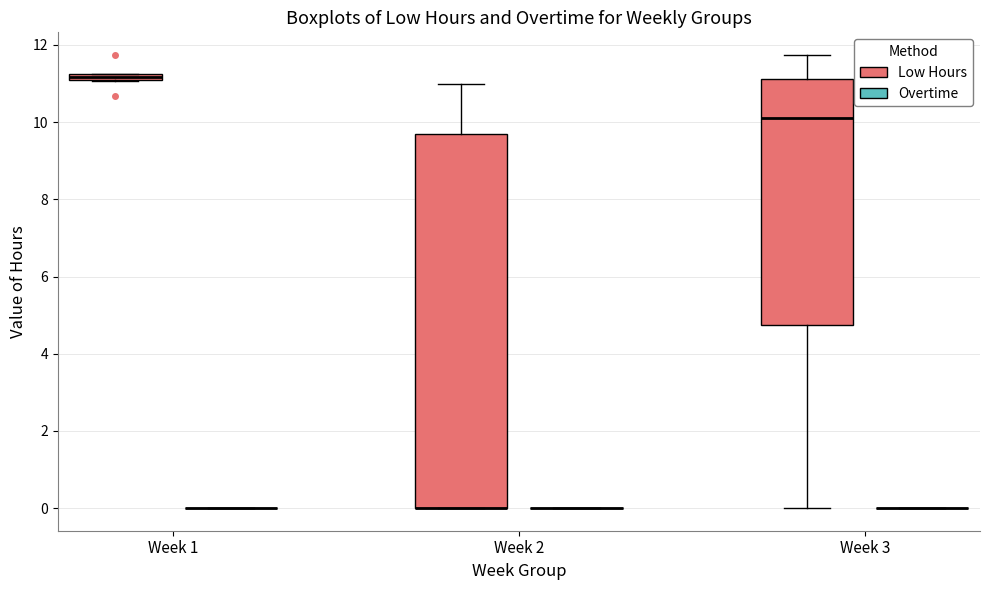

Comparing the boxes themselves (not the whiskers), which one is the tallest?

Week 2 (Low Hours)